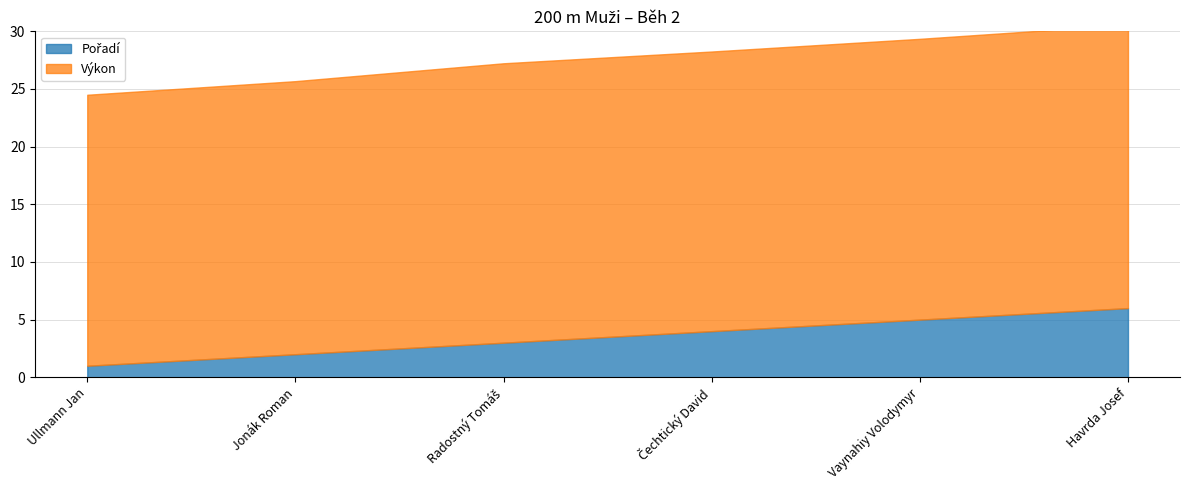

What are all the series names shown in the legend?

Pořadí, Výkon